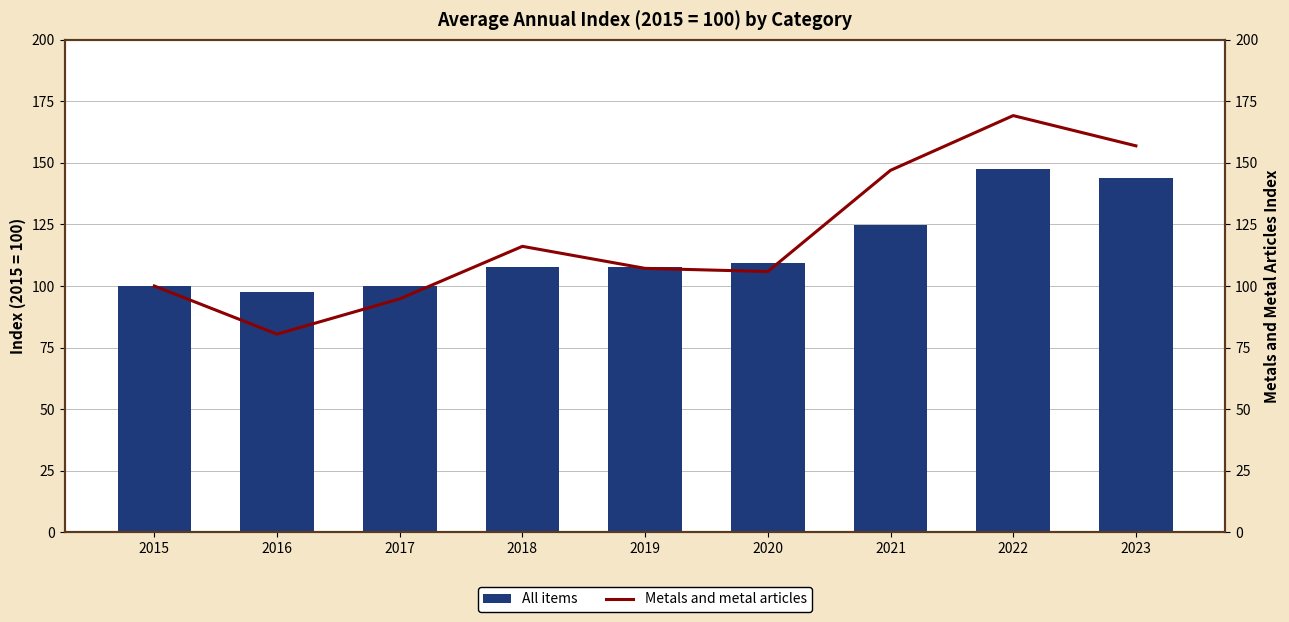

Does the chart contain stacked bars?

No